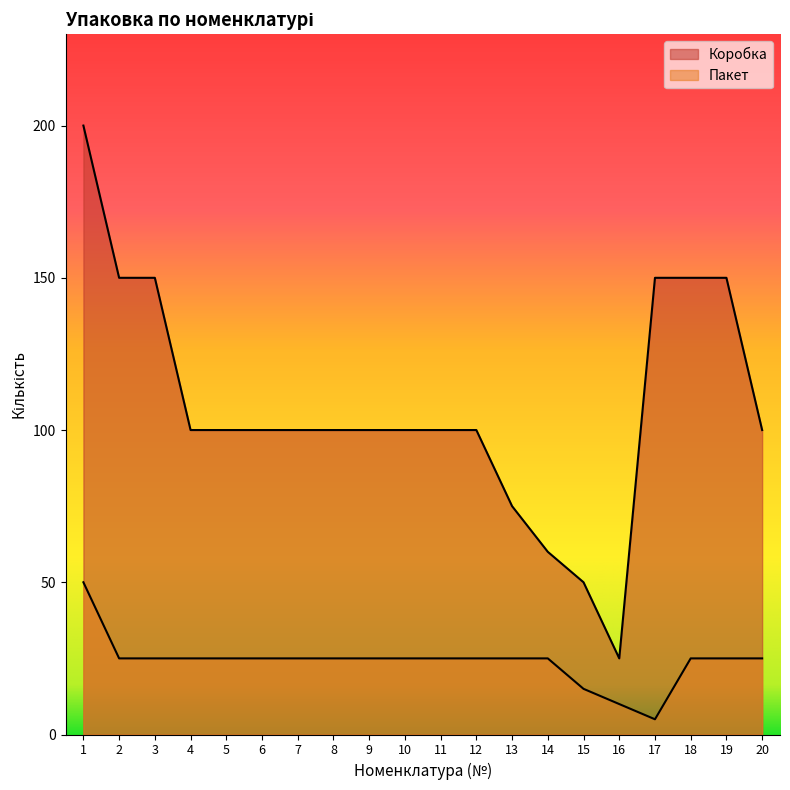

At which category does Коробка reach its first local valley?

16